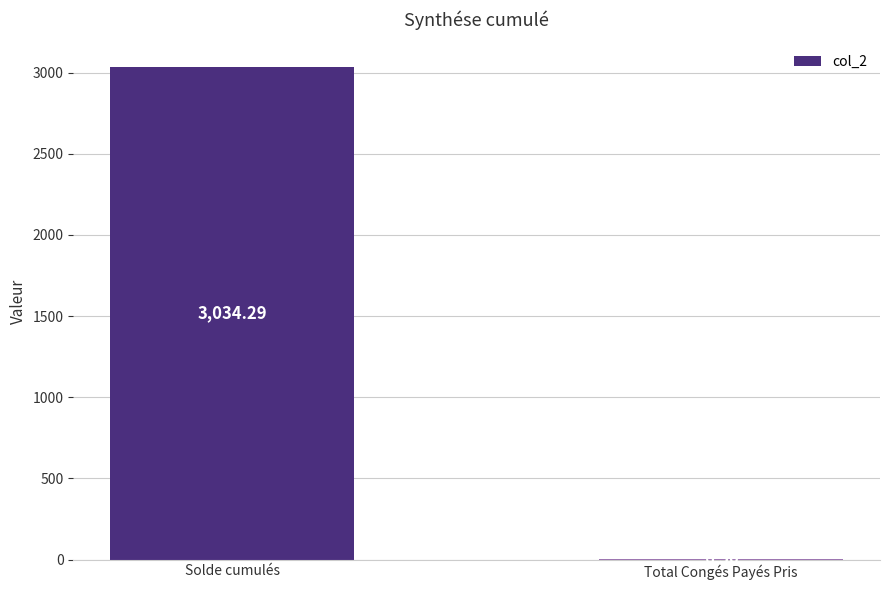

Between Total Congés Payés Pris and Solde cumulés, which is larger?

Solde cumulés